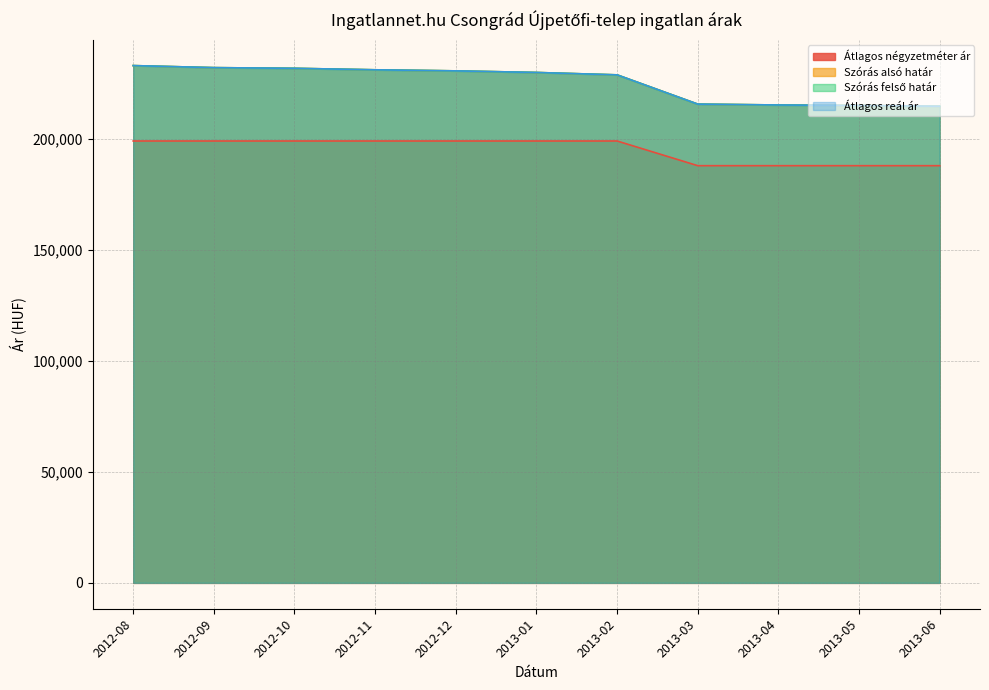

Between 2013-05 and 2012-09, which is larger?

2012-09